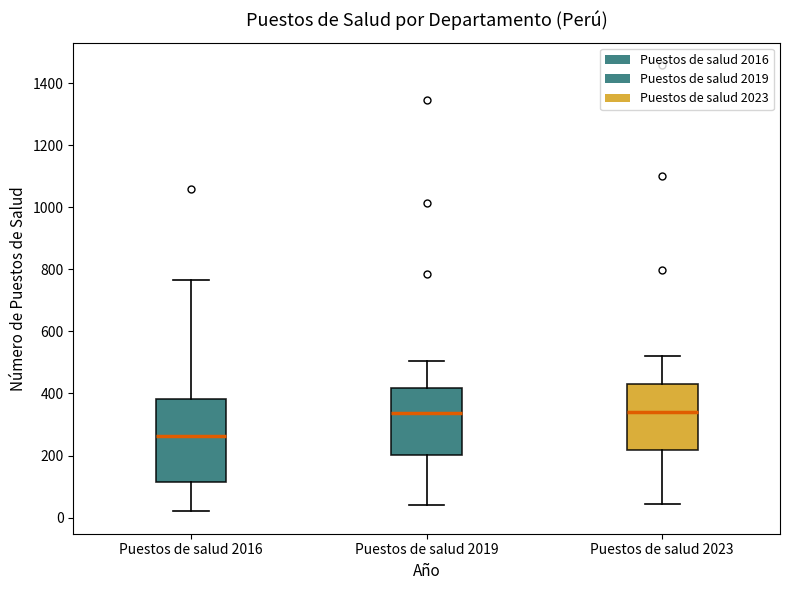

Where is the lower edge of the box for Puestos de salud 2019 on the y-axis? The values are not printed on the chart, so give them approximately, as read against the axis.

200